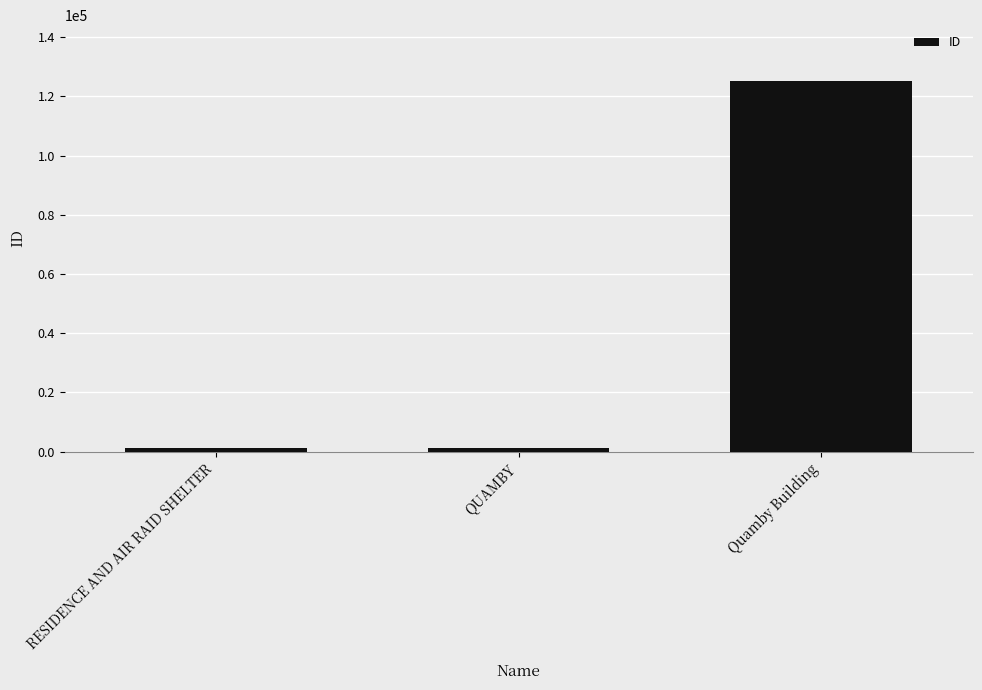

Where is the data nearest to the value 63179?

QUAMBY